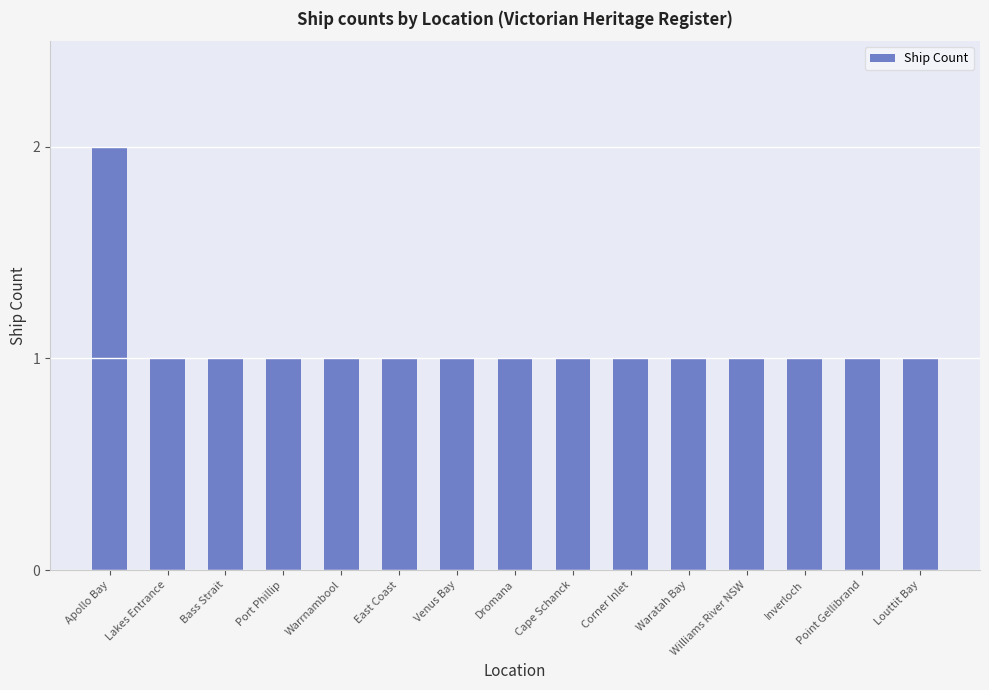

What position from the right is Cape Schanck?

7